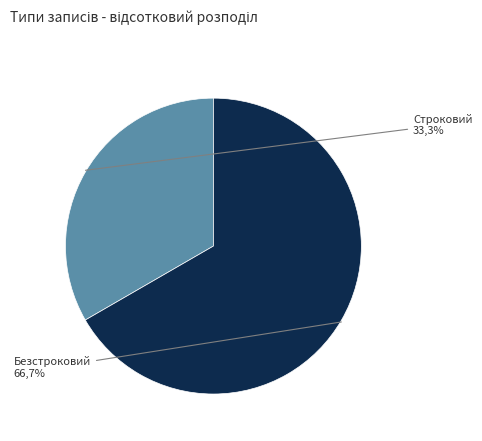

What is the smallest slice in the pie chart?

Строковий